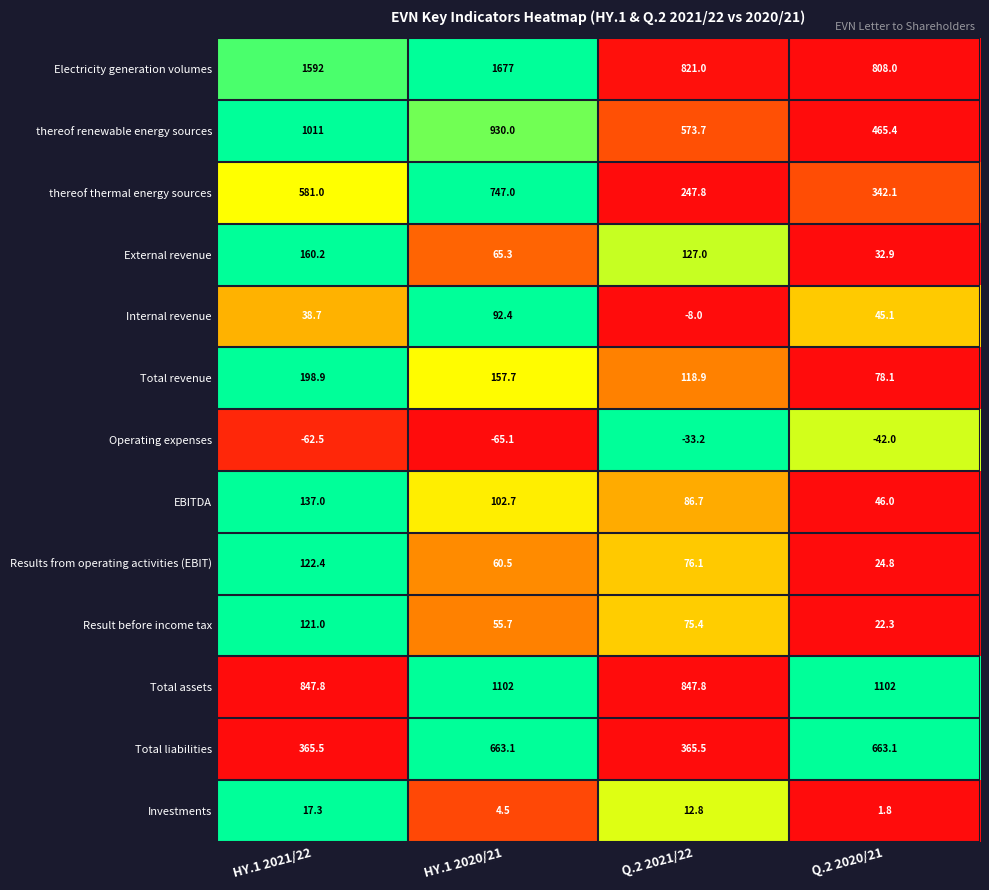

What is the sum of the Total liabilities values at HY.1 2020/21 and Q.2 2020/21?

1326.2